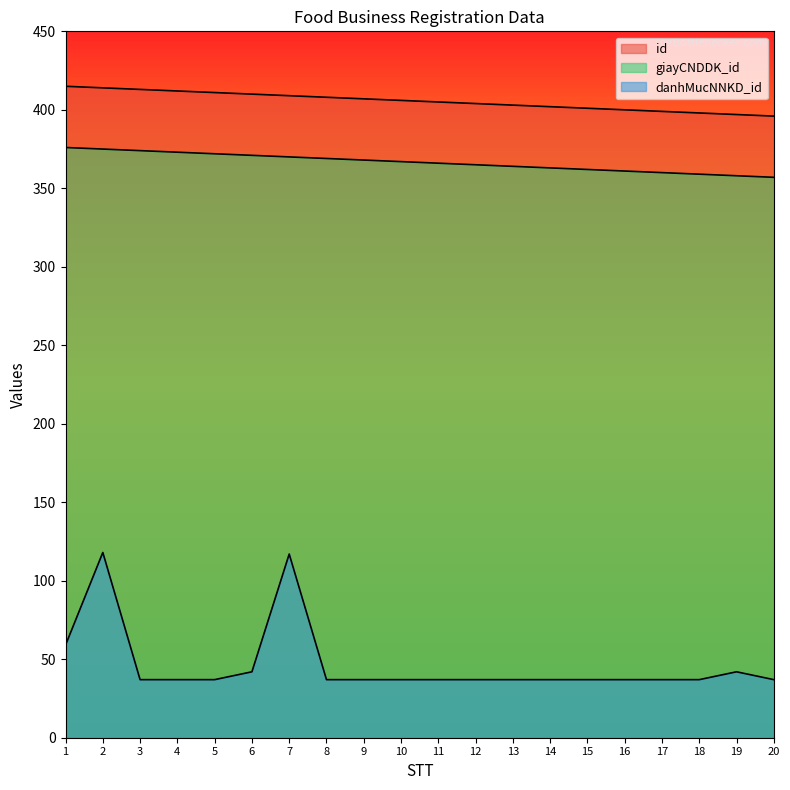

Rank the series by their maximum value, from lowest to highest.

danhMucNNKD_id, giayCNDDK_id, id